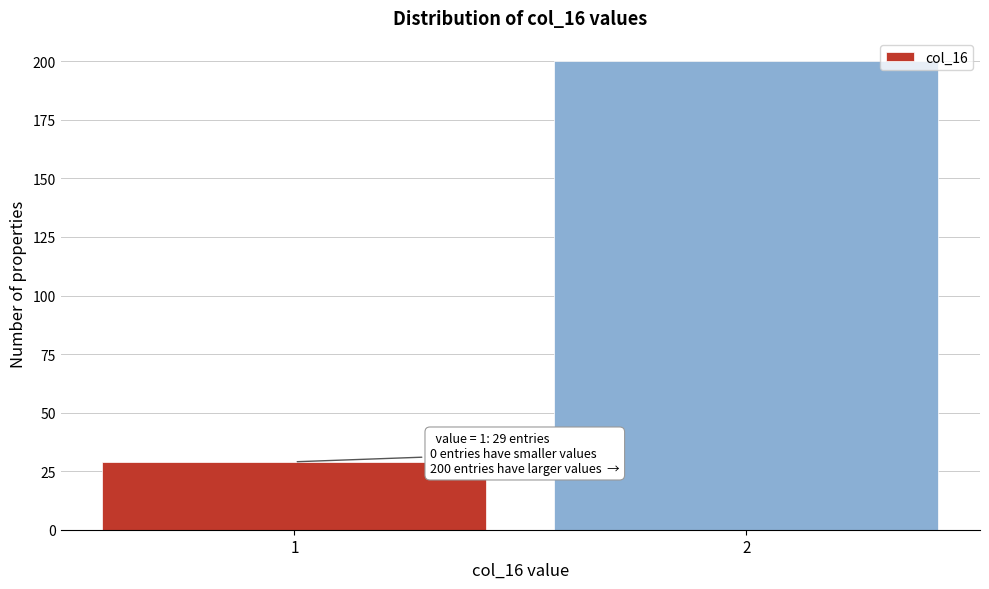

Reading left to right, what are all the values shown in this chart?

1=29	2=200